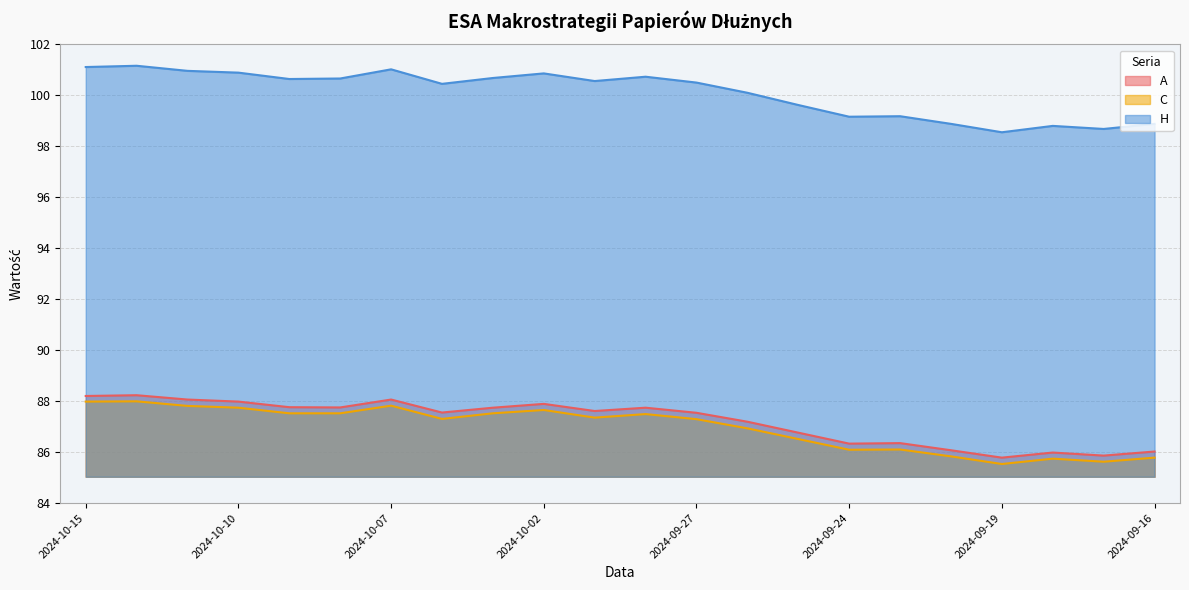

True or false: C and A intersect in this chart.

False